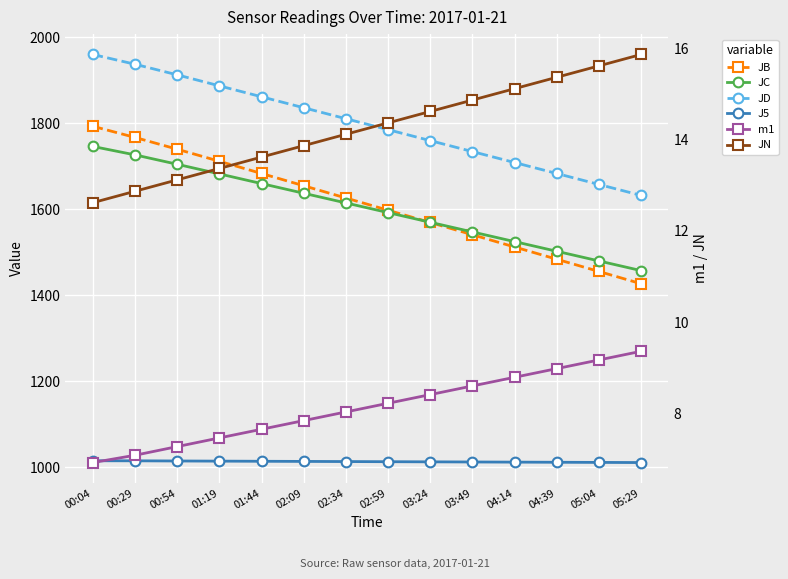

What is the minimum value for m1?

6.9